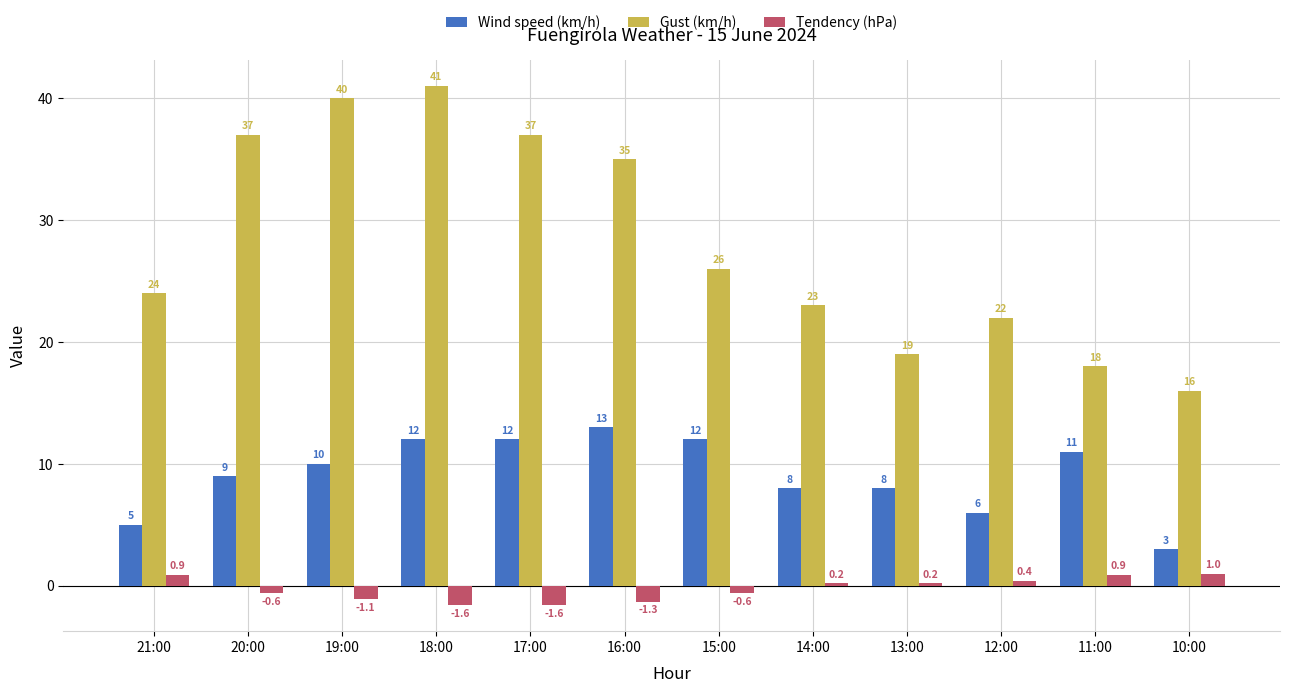

What is the greatest value displayed?

41.0